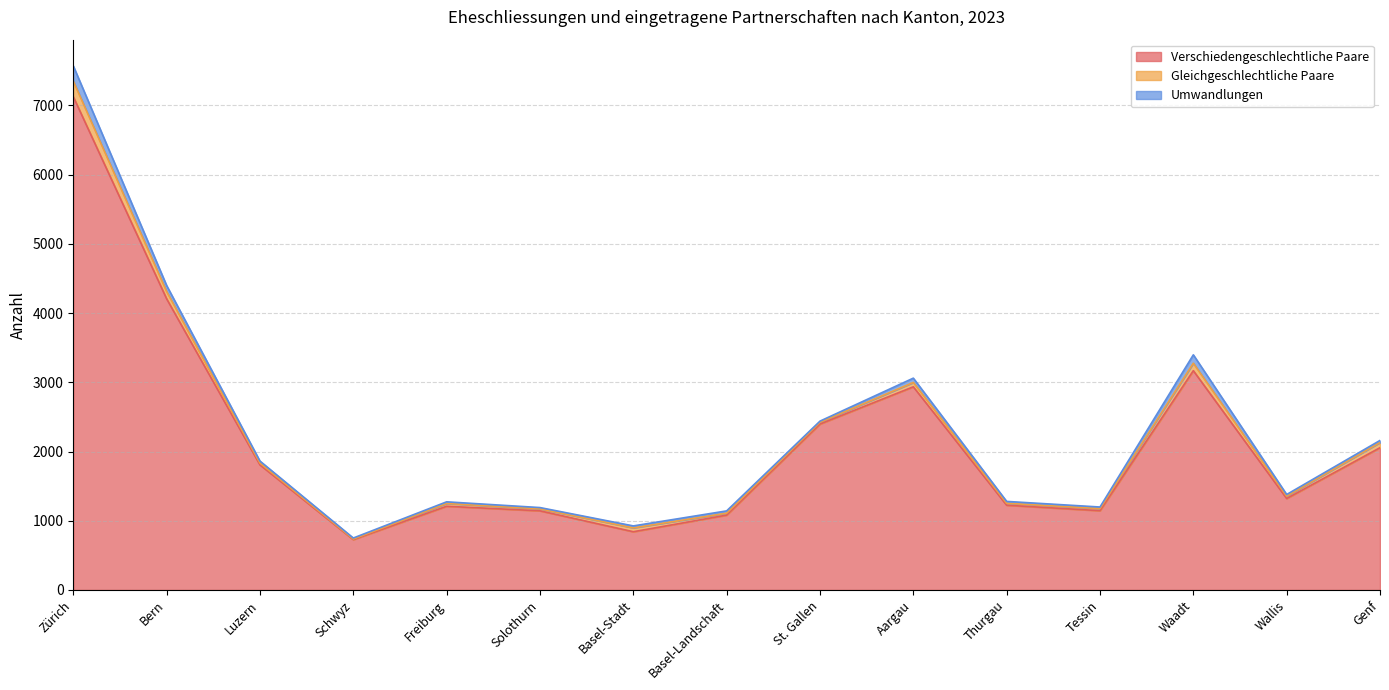

The Gleichgeschlechtliche Paare series shows 28 at Thurgau. True or false?

True